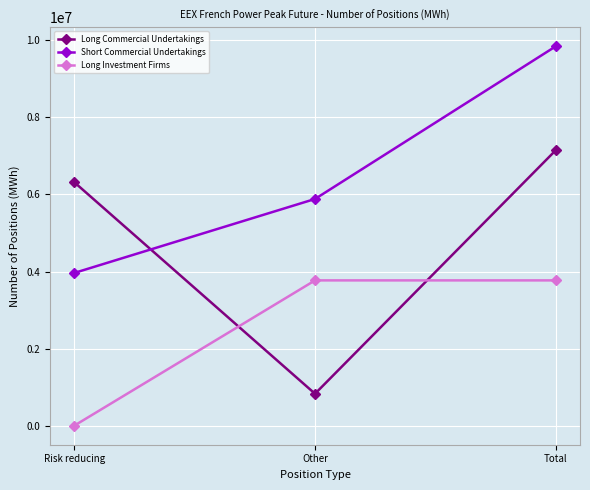

What is the sum of all Long Commercial Undertakings values?

14298504